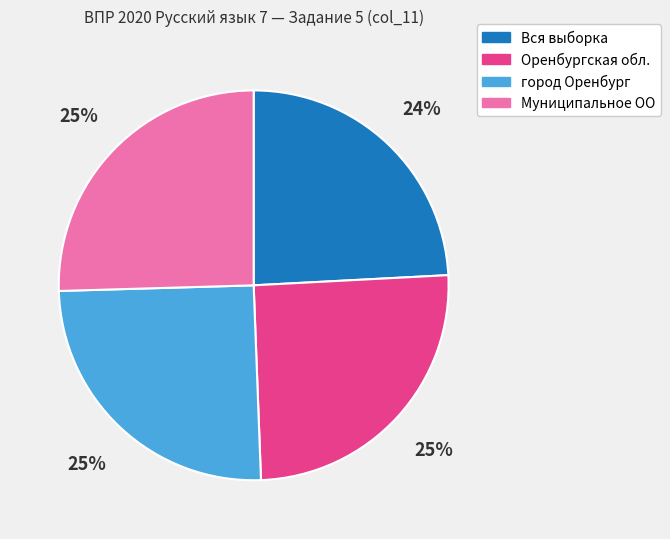

Which category has the smallest portion of the pie?

Вся выборка